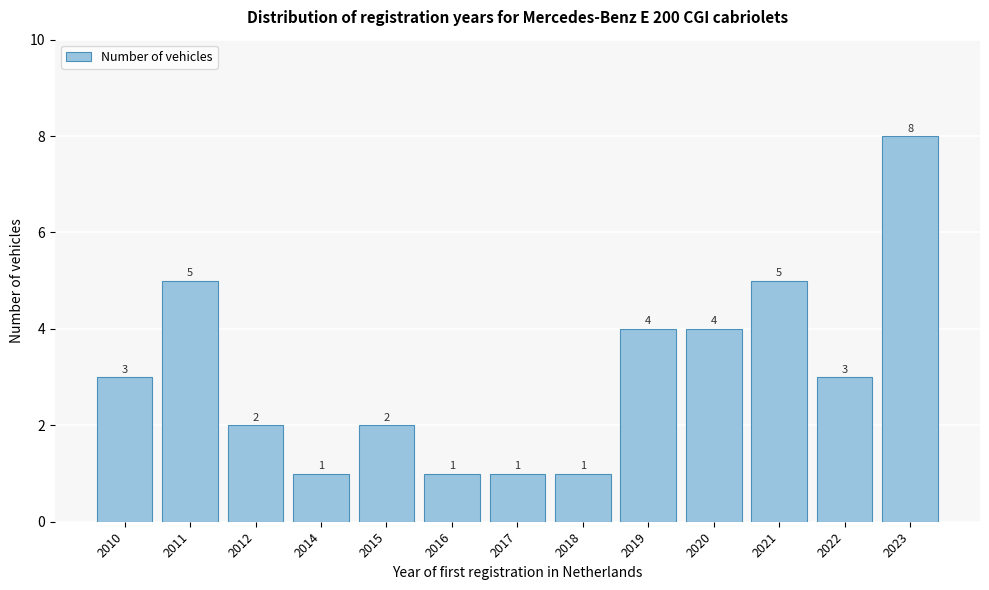

Reading right to left, transcribe all the data shown in this chart.

2023=8	2022=3	2021=5	2020=4	2019=4	2018=1	2017=1	2016=1	2015=2	2014=1	2012=2	2011=5	2010=3